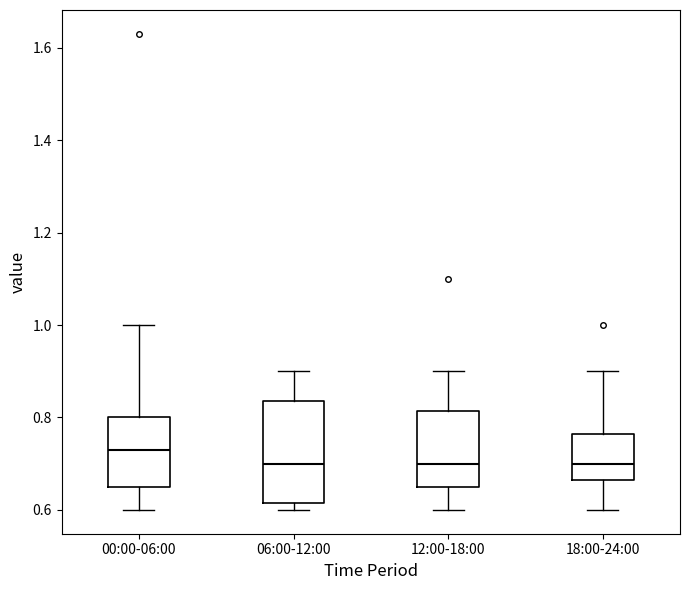

Reading left to right, transcribe this box plot: for each box, give where its median line is, the range the box spans, and where its two whiskers end, as read against the y-axis. The values are not printed on the chart, so give them approximately, as read against the axis.

00:00-06:00: median 0.74, box 0.66 to 0.80, whiskers 0.60 to 1.00
06:00-12:00: median 0.70, box 0.62 to 0.84, whiskers 0.60 to 0.90
12:00-18:00: median 0.70, box 0.66 to 0.82, whiskers 0.60 to 0.90
18:00-24:00: median 0.70, box 0.66 to 0.76, whiskers 0.60 to 0.90